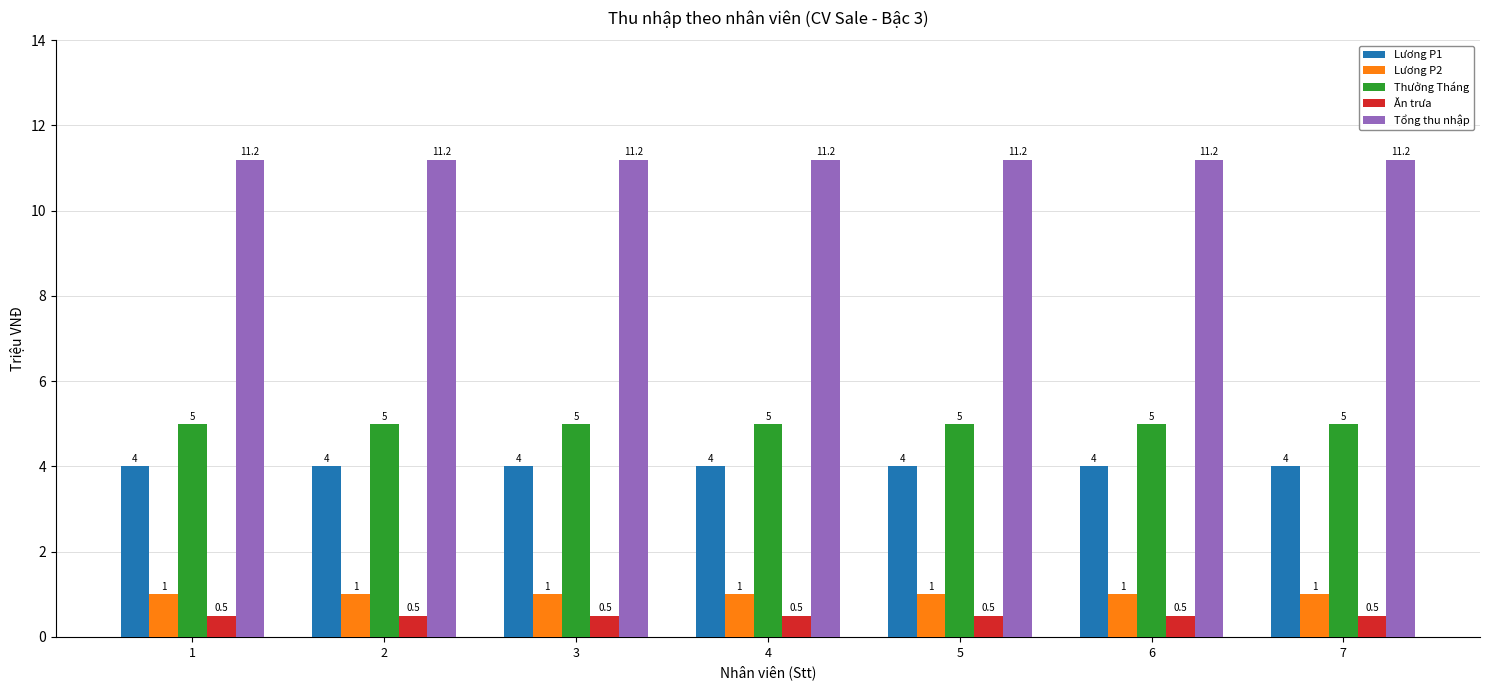

Reading right to left, transcribe all the data shown in this chart.

Lương P1: 4.0	4.0	4.0	4.0	4.0	4.0	4.0
Lương P2: 1.0	1.0	1.0	1.0	1.0	1.0	1.0
Thưởng Tháng: 5.0	5.0	5.0	5.0	5.0	5.0	5.0
Ăn trưa: 0.5	0.5	0.5	0.5	0.5	0.5	0.5
Tổng thu nhập: 11.2	11.2	11.2	11.2	11.2	11.2	11.2